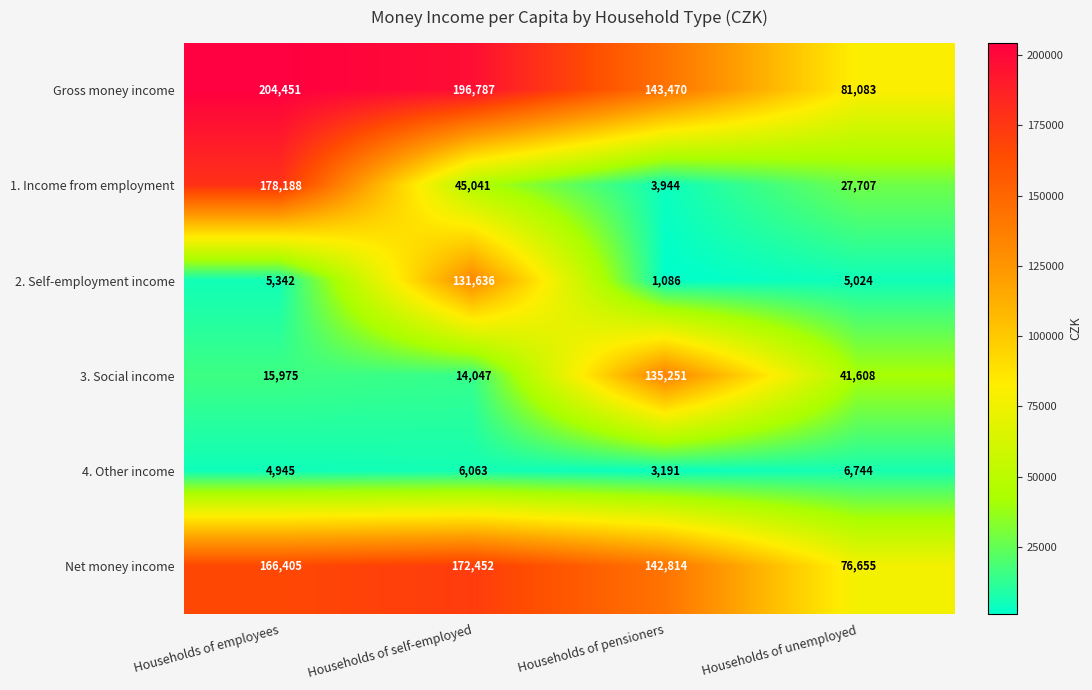

Read the 2. Self-employment income value at Households of pensioners.

1086